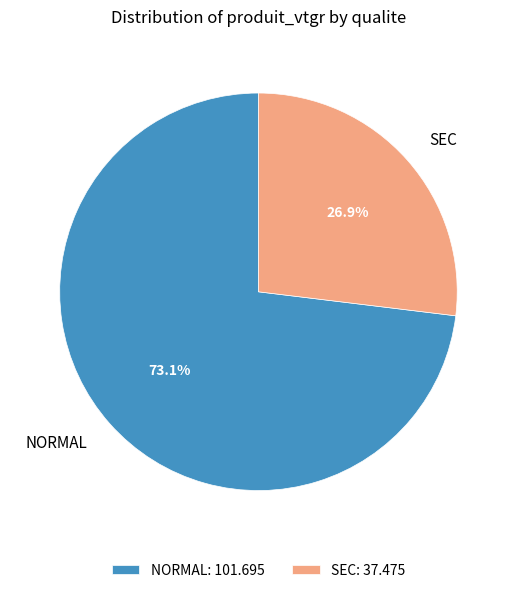

Does NORMAL represent more than half of the total?

Yes